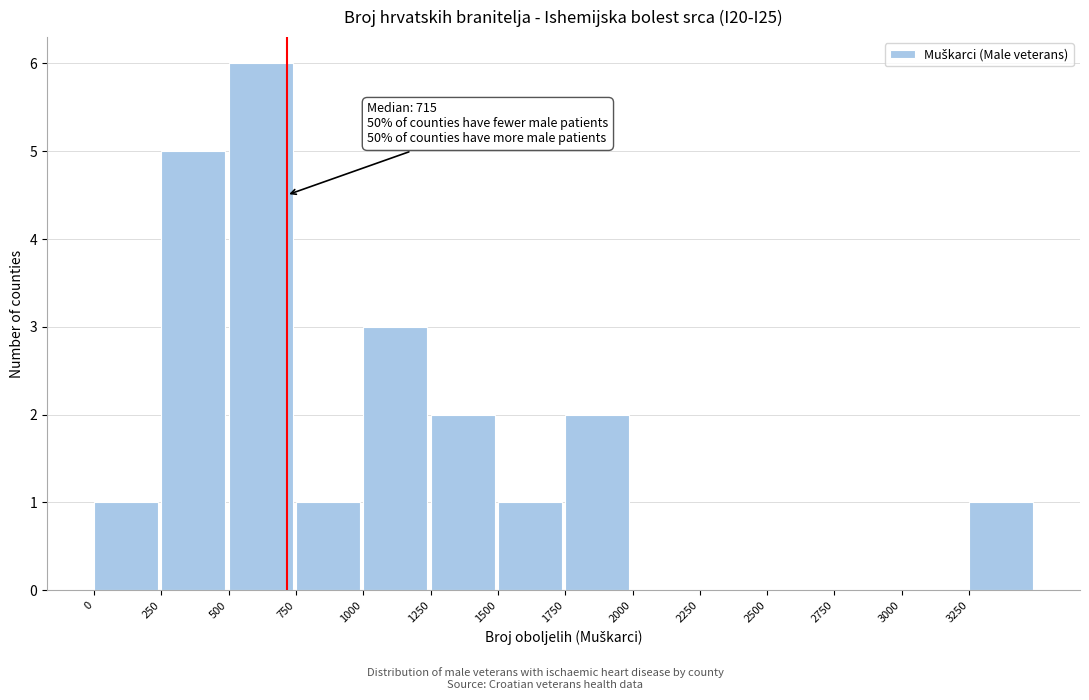

Over which range of the x-axis is the bar tallest?

500 to 750